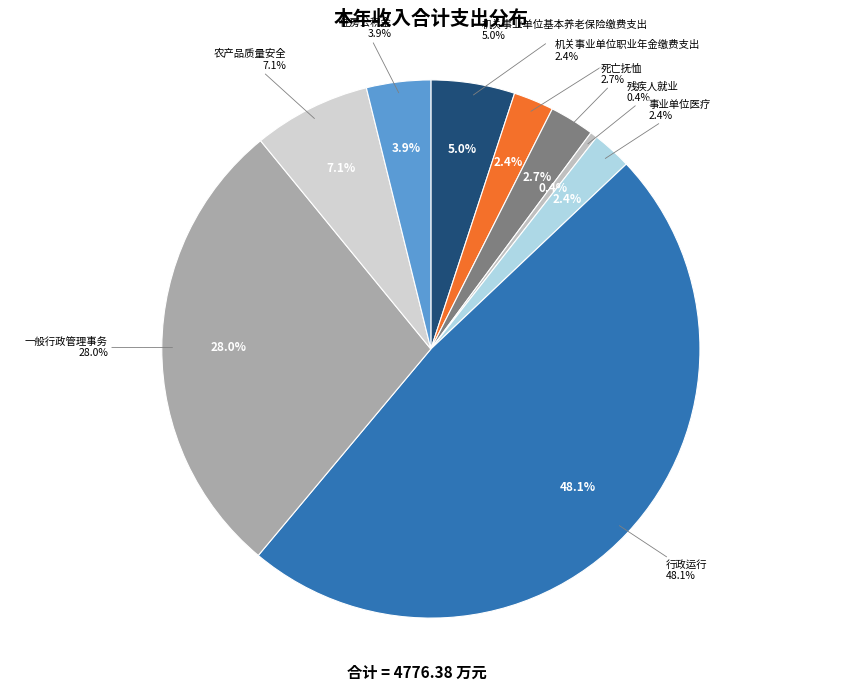

How many slices are in this pie chart?

9